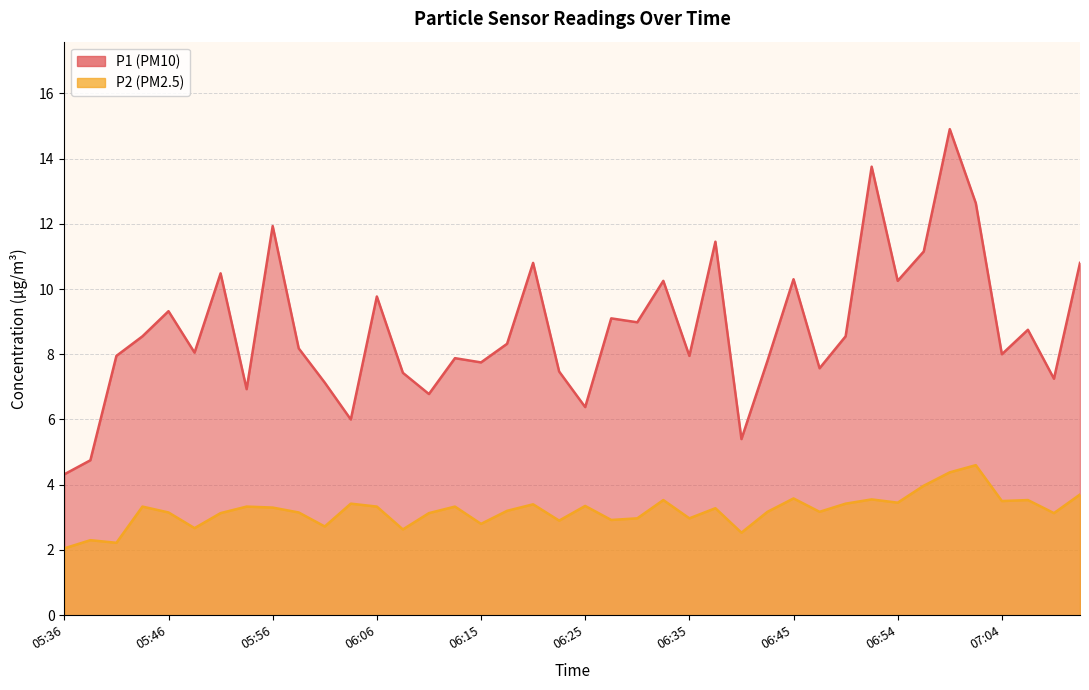

True or false: P2 and P1 intersect in this chart.

False